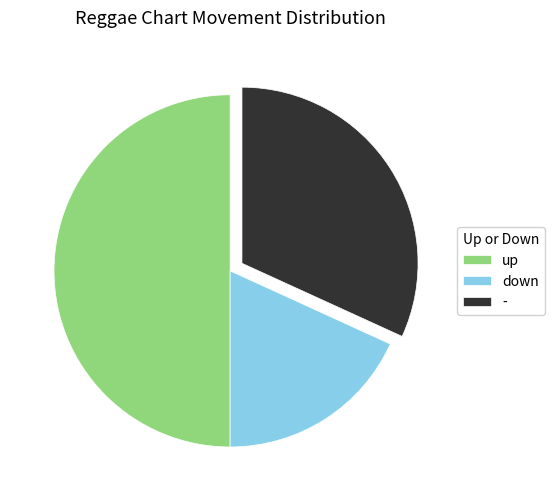

The - slice represents 19% of the pie. True or false?

False